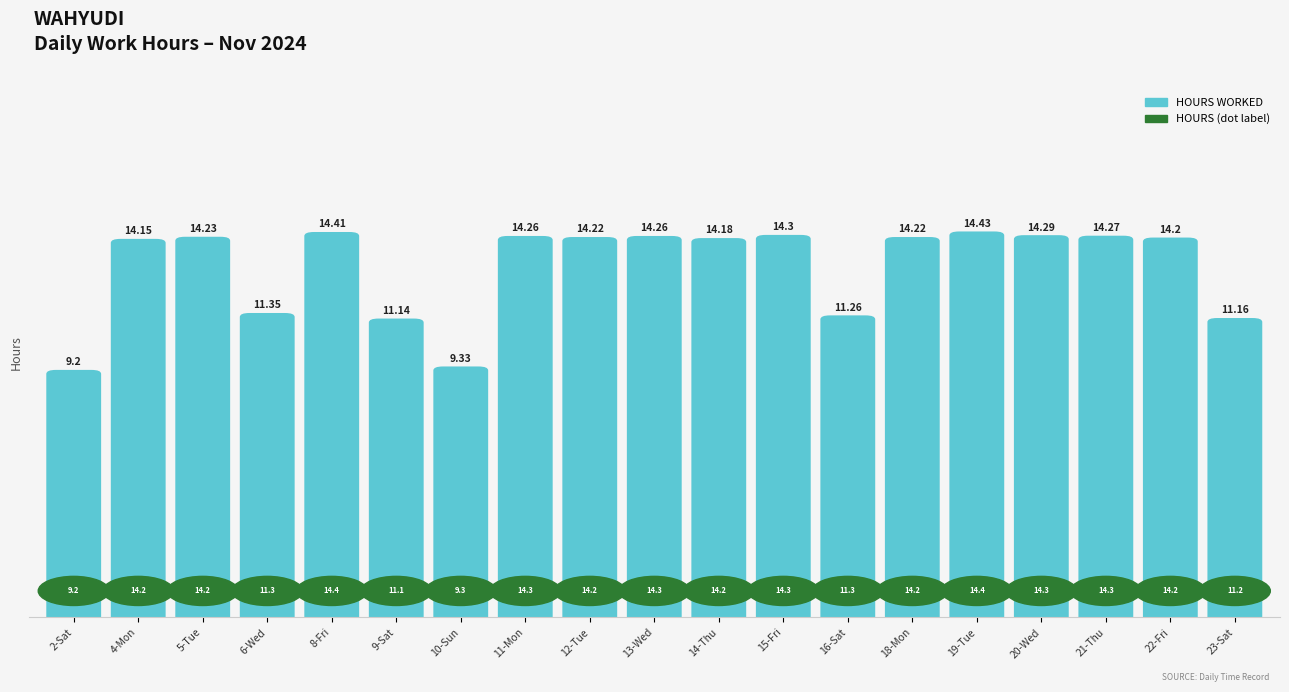

Count the number of categories in the chart.

19